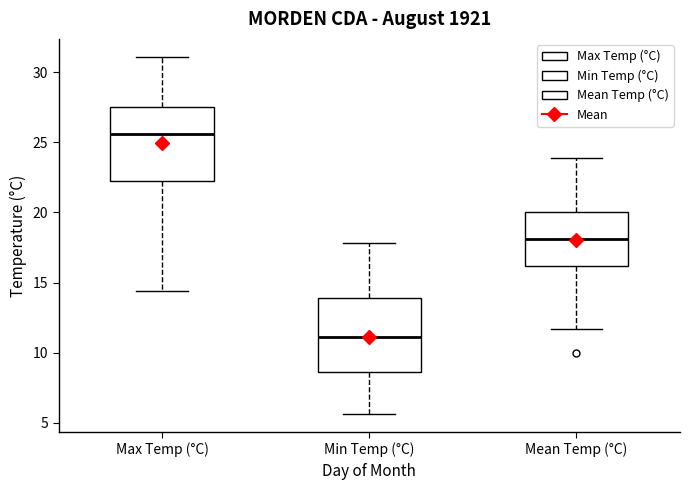

Reading left to right, read every box against the y-axis: the position of its median line, the range the box covers, and the ends of its whiskers. The values are not printed on the chart, so give them approximately, as read against the axis.

Max Temp (°C): median 25.5, box 22.5 to 27.5, whiskers 14.5 to 31.0
Min Temp (°C): median 11.0, box 8.5 to 14.0, whiskers 5.5 to 18.0
Mean Temp (°C): median 18.0, box 16.0 to 20.0, whiskers 11.5 to 24.0